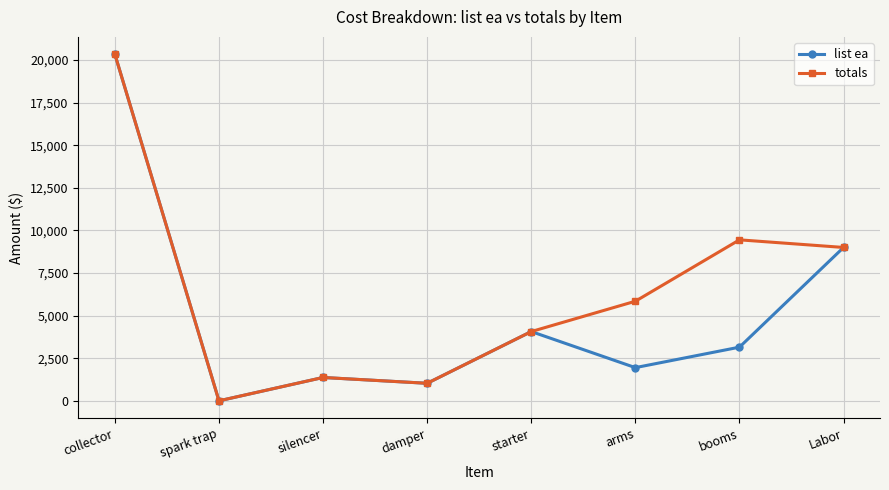

At which category does totals reach its first local valley?

spark trap